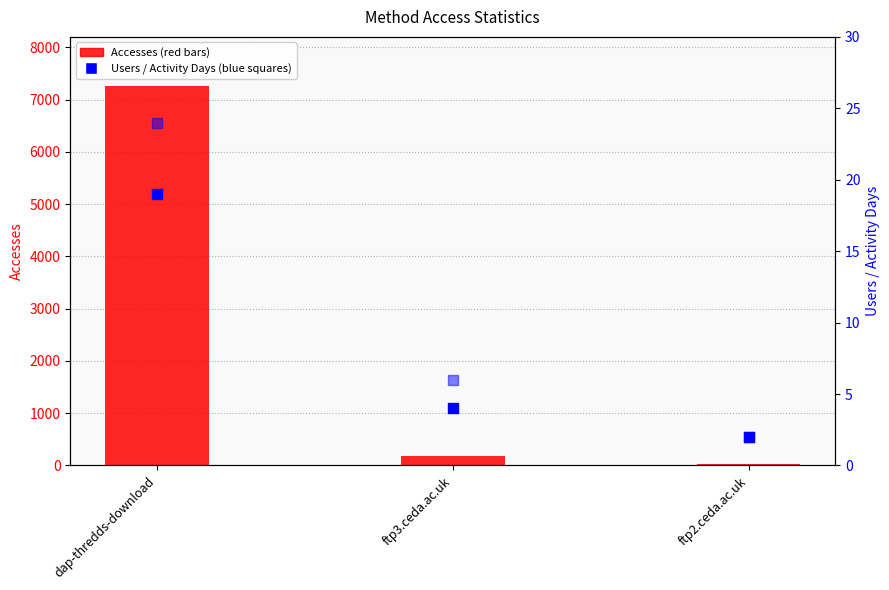

At which category is the sum across all series the highest?

dap-thredds-download